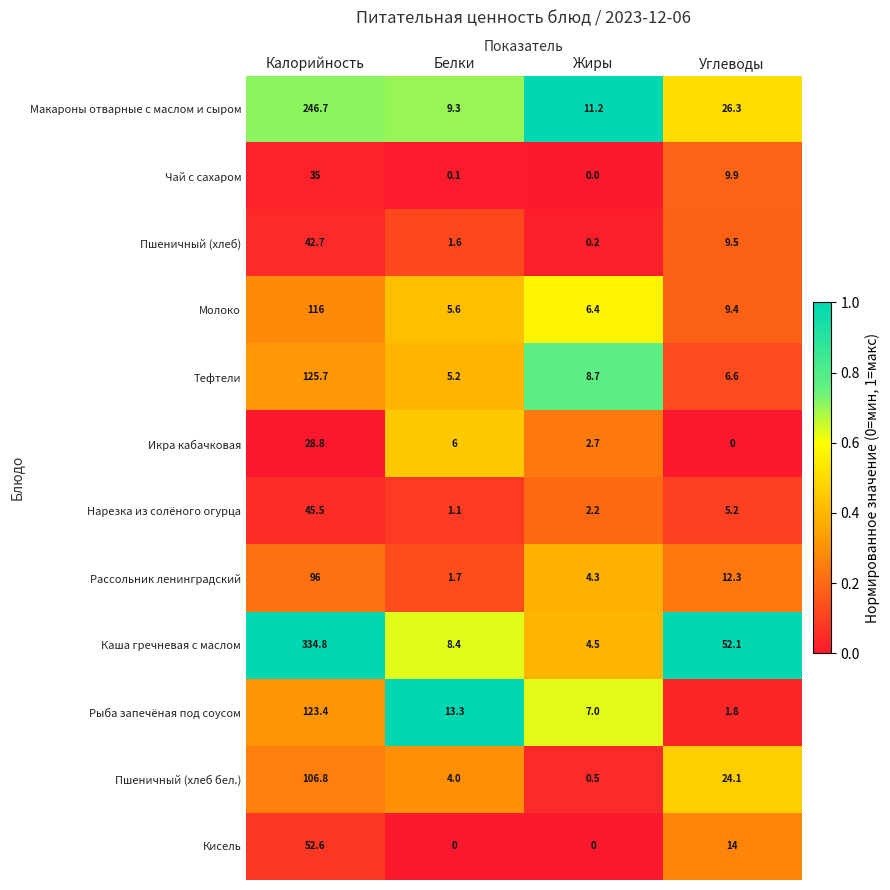

Rank the categories by Рыба запечёная под соусом value from lowest to highest.

Углеводы, Жиры, Белки, Калорийность